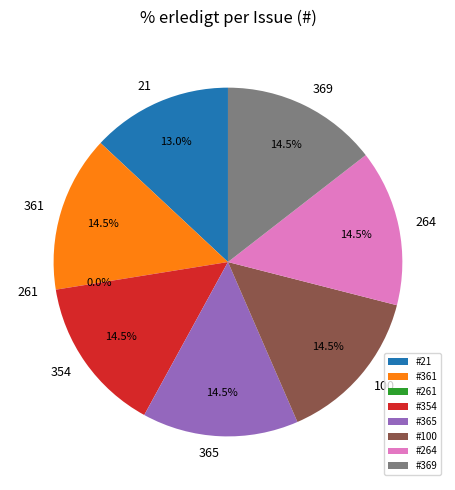

How many segments does this pie chart have?

8